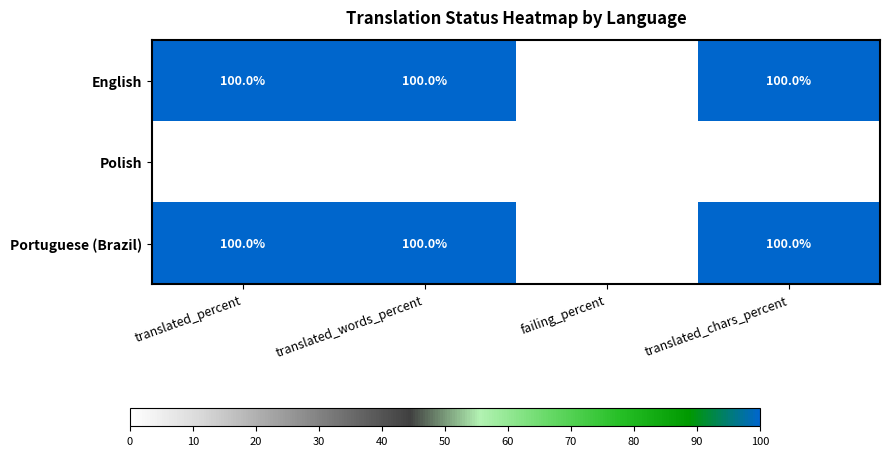

True or false: English has a value of 0 at failing_percent.

True